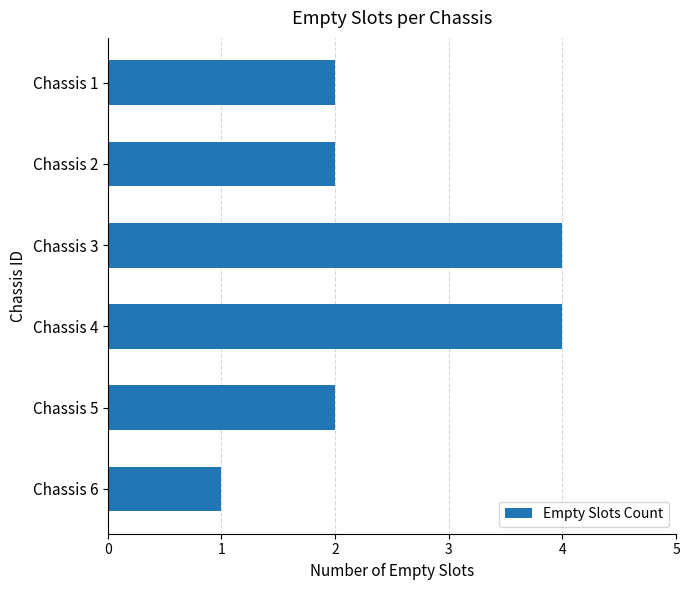

What is the change in value from Chassis 2 to Chassis 3?

+2